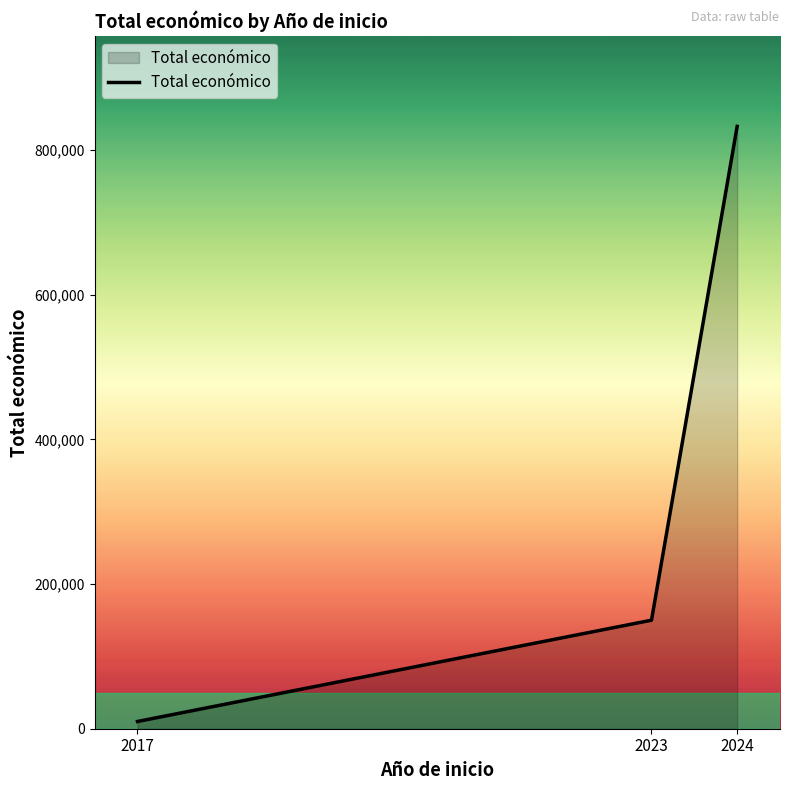

How many lines are shown in the chart?

1